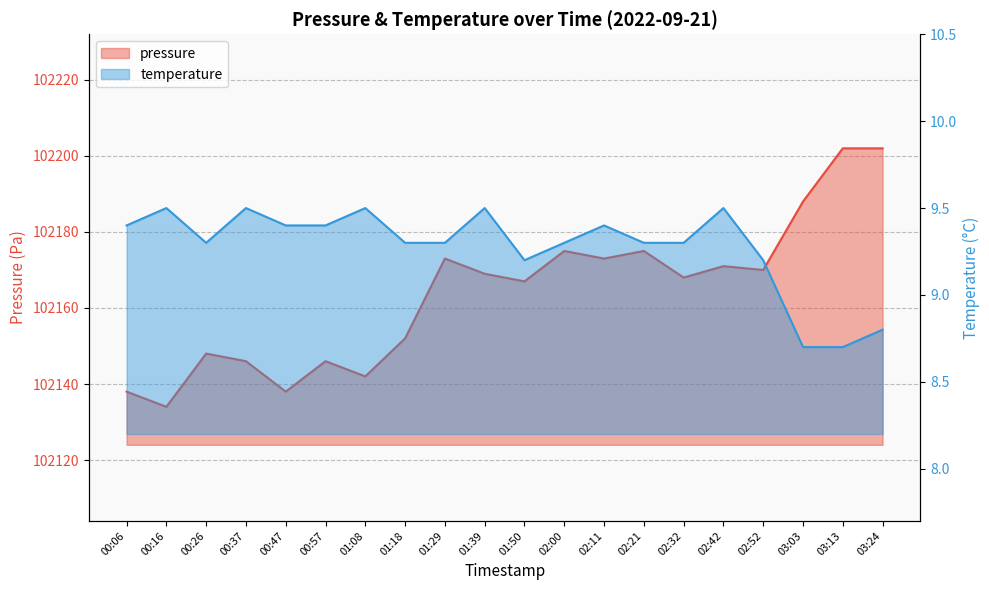

Where is the first local maximum for temperature?

00:16